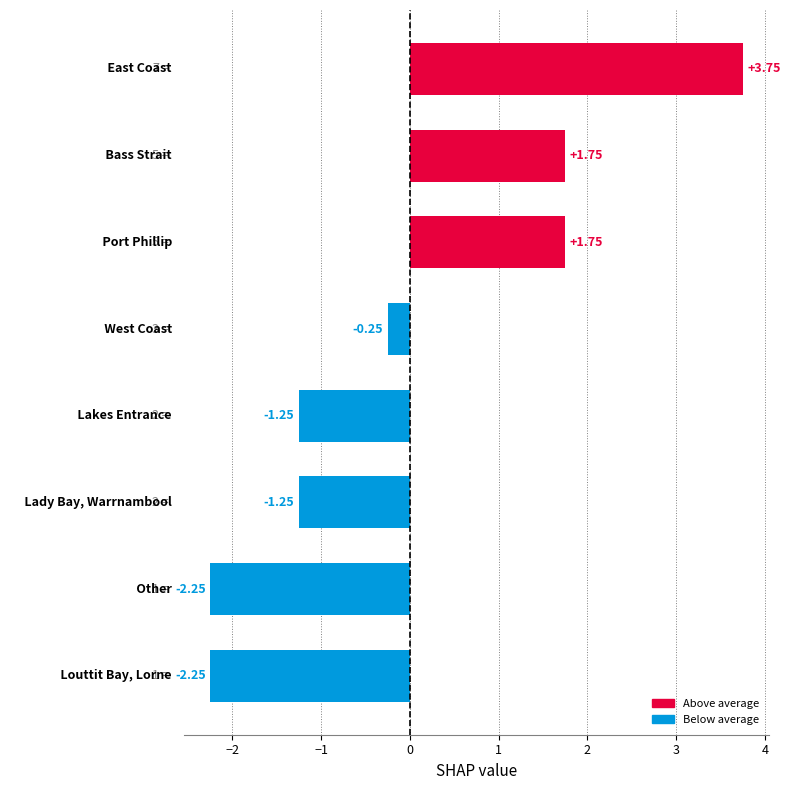

How many data points does each series have?

8